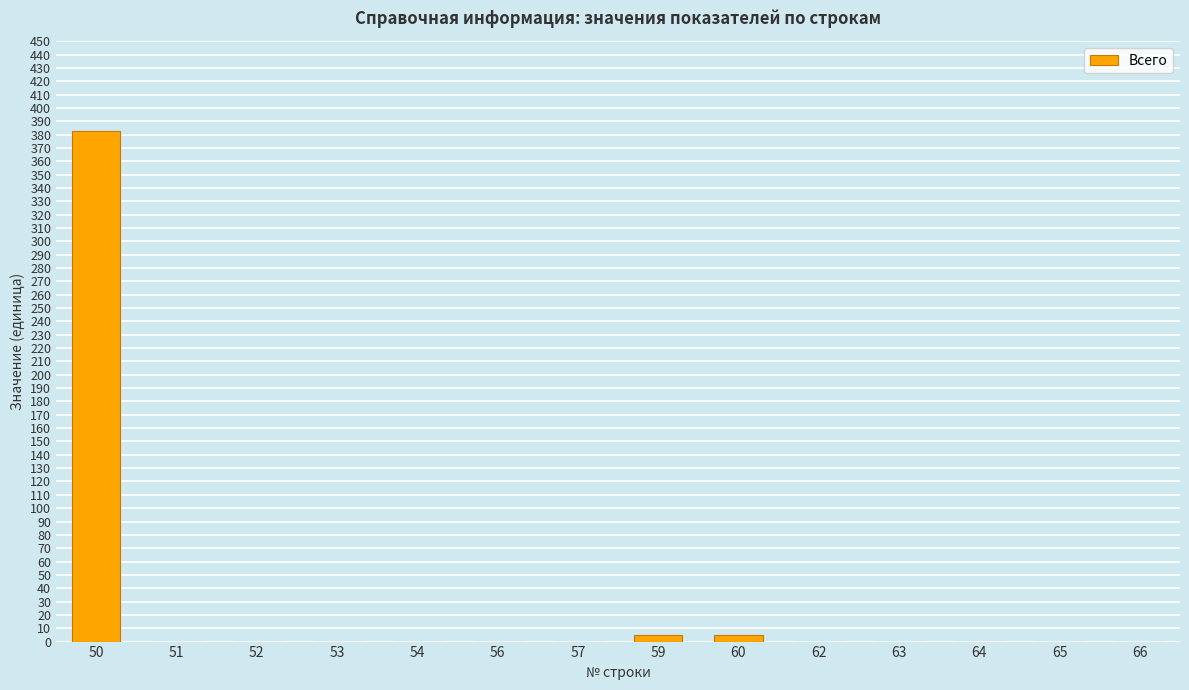

How many categories are shown in the chart?

14